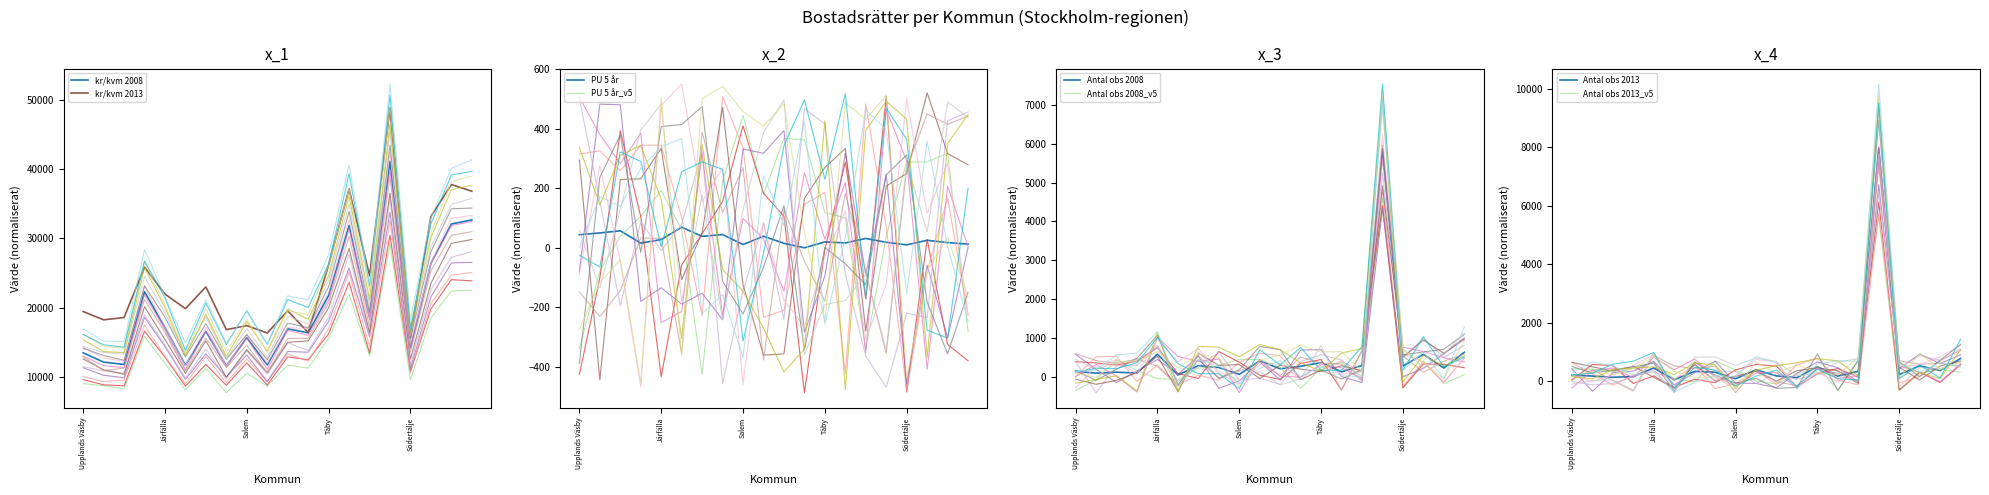

At which label does Antal obs 2008 reach its minimum?

Ekerö